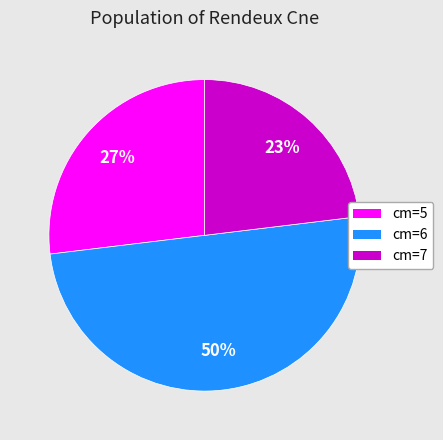

Does cm=5 account for over 50% of the chart?

No